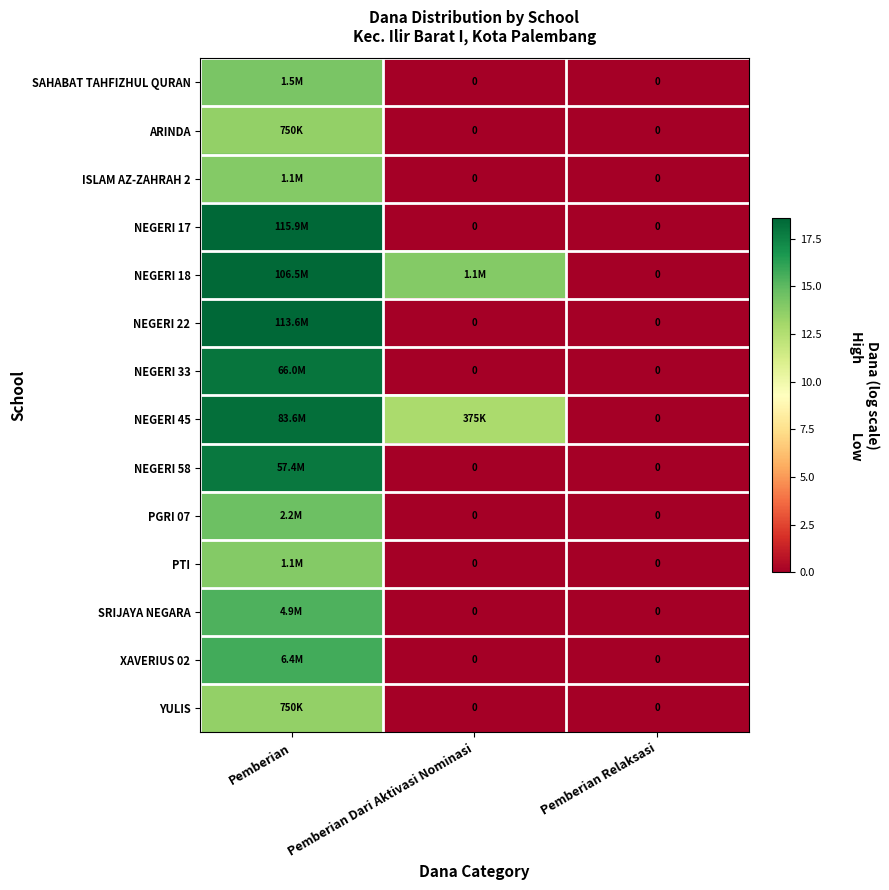

At which category is the sum across all series the highest?

Pemberian